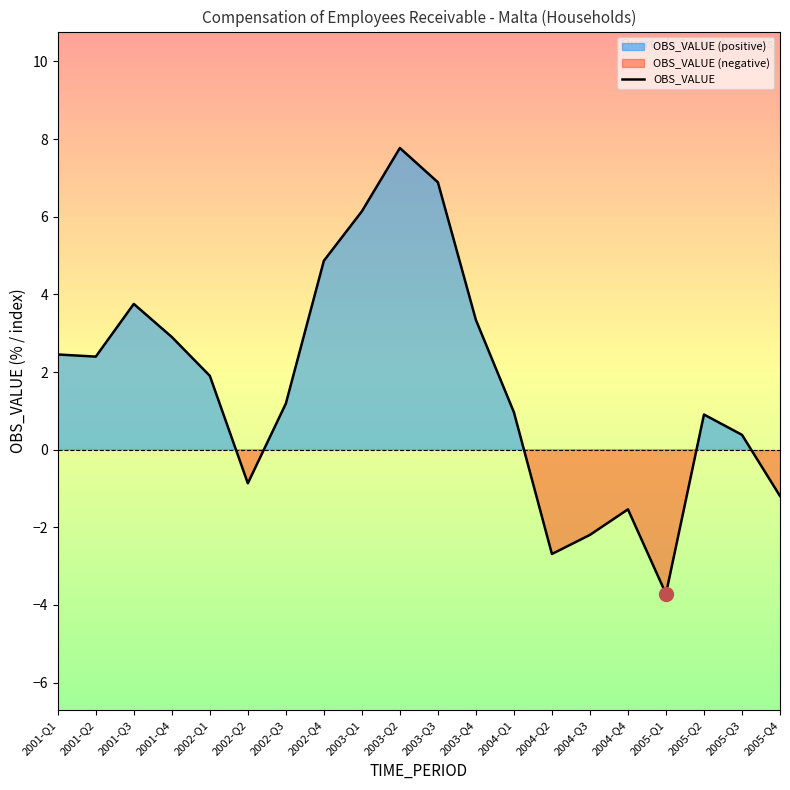

Reading right to left, list all the values displayed in this chart.

-1.2	0.4	0.9	-3.7	-1.5	-2.2	-2.7	1.0	3.3	6.9	7.8	6.1	4.9	1.2	-0.9	1.9	2.9	3.8	2.4	2.5